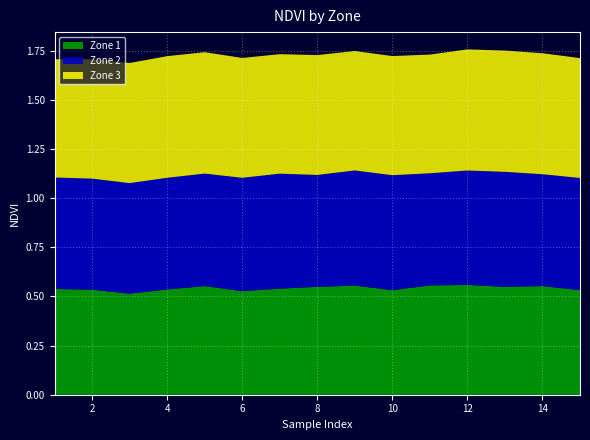

Reading right to left, what are all the values shown in this chart?

Zone 1: 0.5	0.6	0.5	0.6	0.6	0.5	0.6	0.5	0.5	0.5	0.6	0.5	0.5	0.5	0.5
Zone 2: 0.6	0.6	0.6	0.6	0.6	0.6	0.6	0.6	0.6	0.6	0.6	0.6	0.6	0.6	0.6
Zone 3: 0.6	0.6	0.6	0.6	0.6	0.6	0.6	0.6	0.6	0.6	0.6	0.6	0.6	0.6	0.6